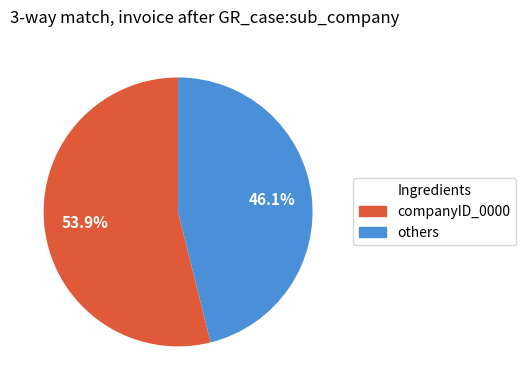

Rank the categories by value from highest to lowest.

companyID_0000, others